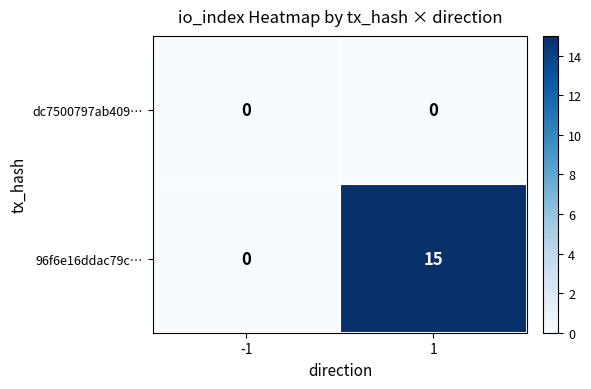

Reading left to right, list all the values displayed in this chart.

dc7500797ab409…: 0	0
96f6e16ddac79c…: 0	15